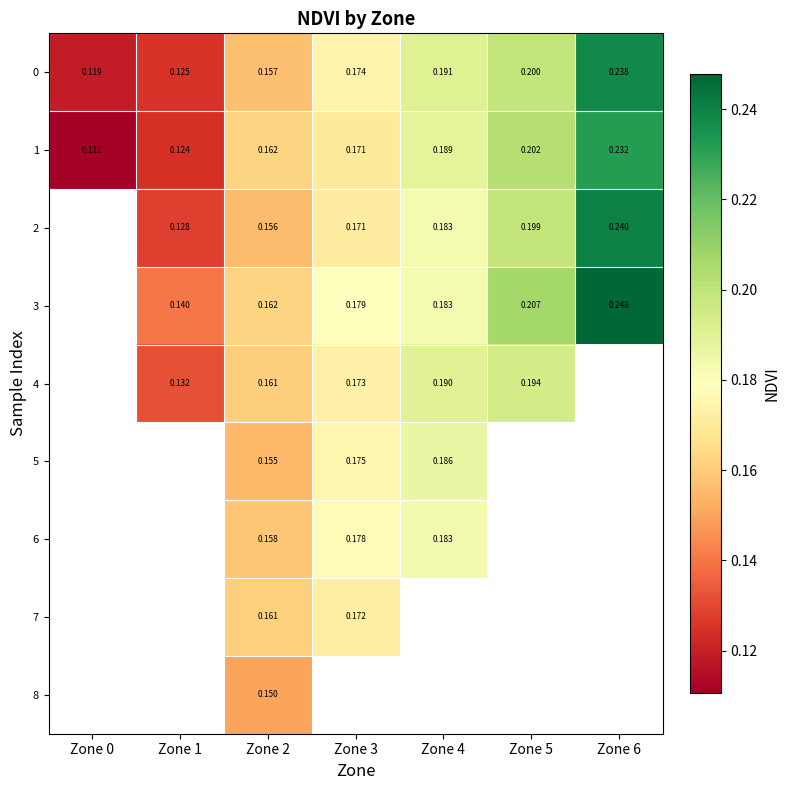

What is the highest value of the 1 series?

0.2